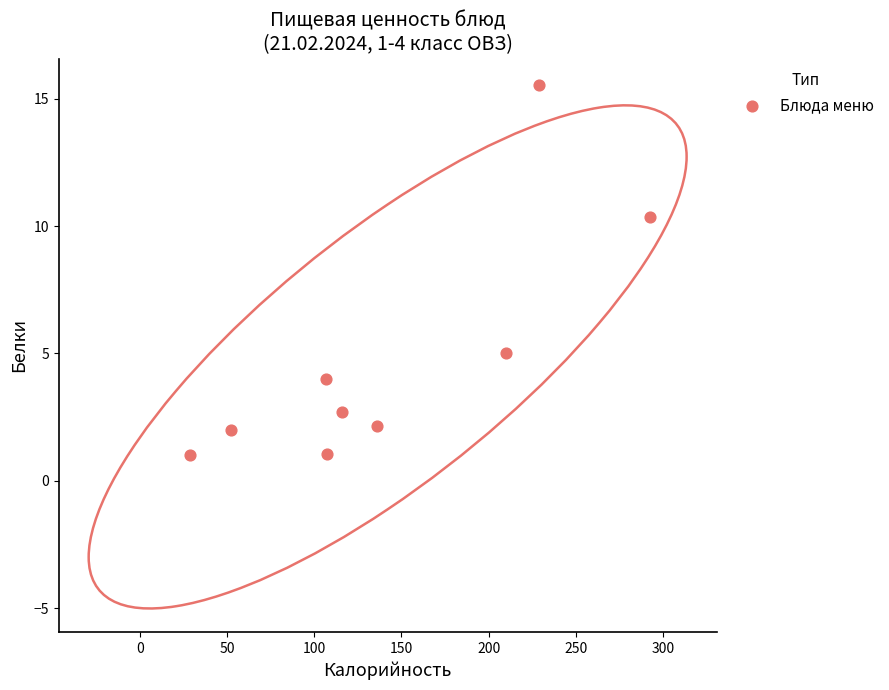

What is the average Y value?

4.9